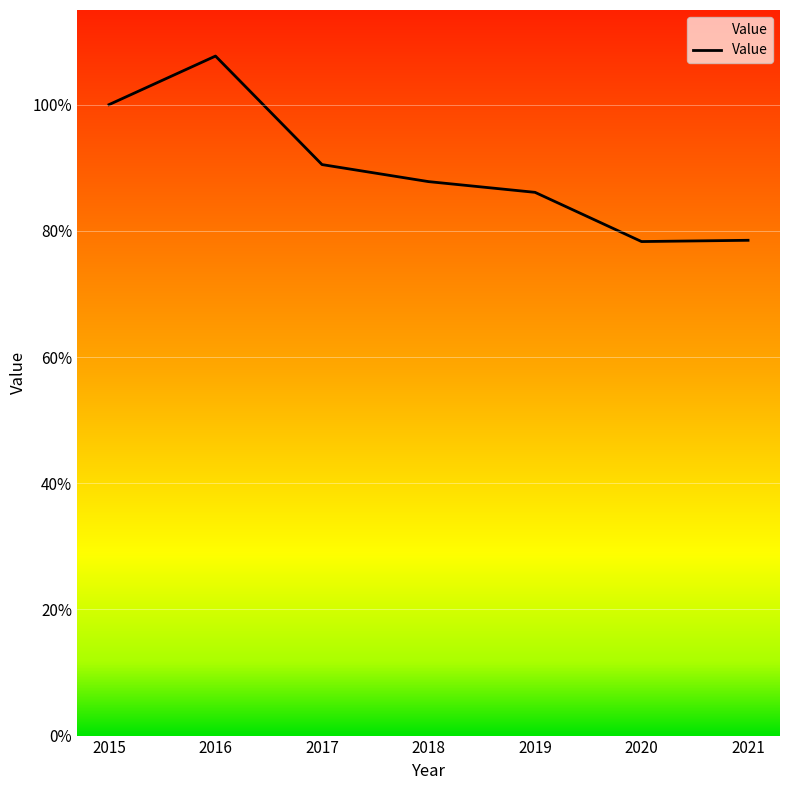

At which category does the data reach its first local peak?

2016